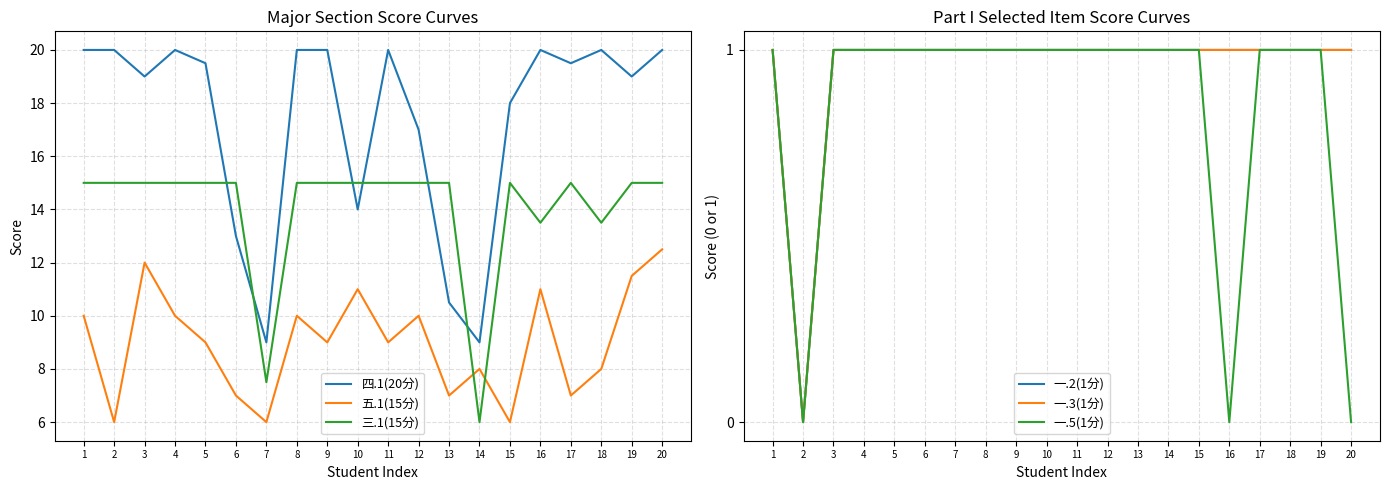

Does the chart have visible grid lines?

Yes